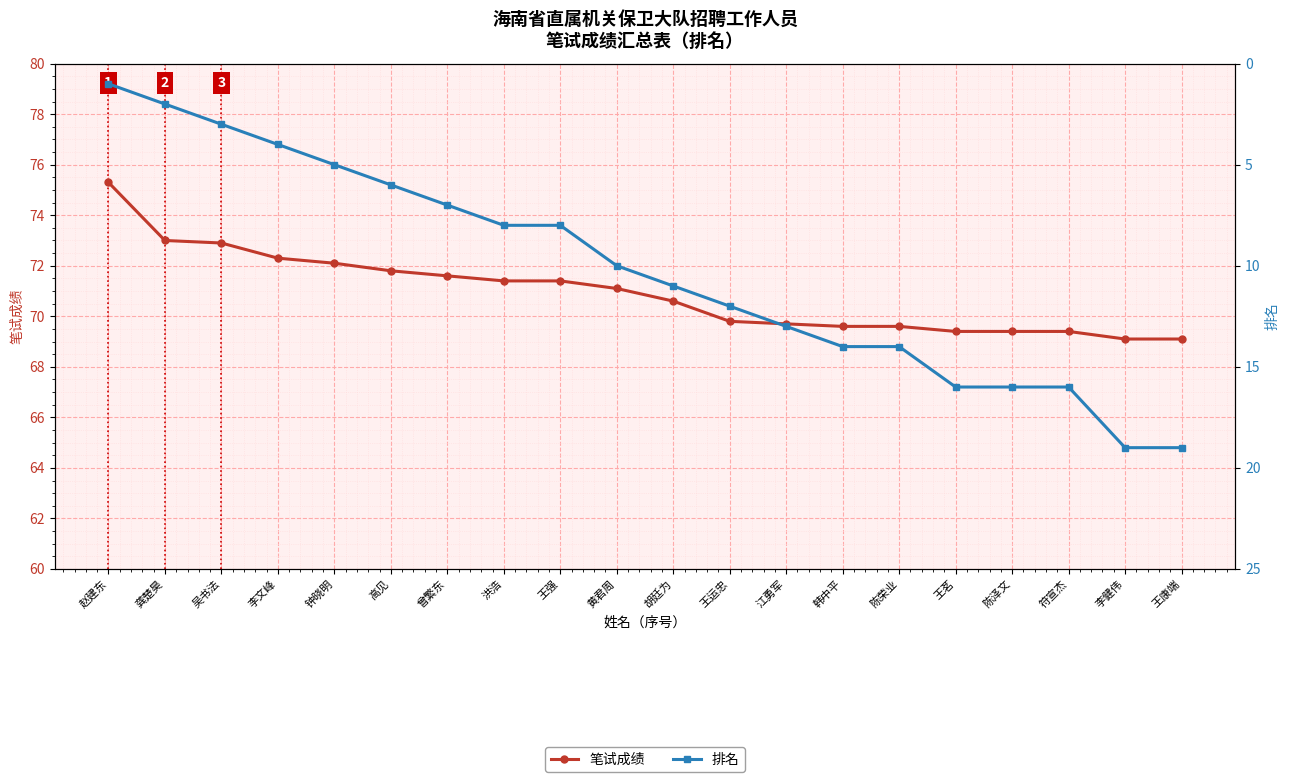

True or false: 笔试成绩 and 排名 intersect in this chart.

False